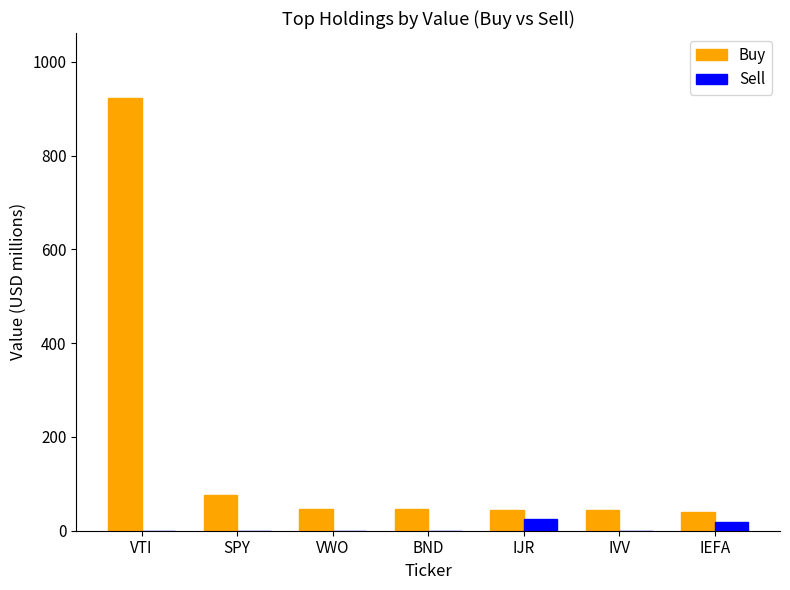

Which series has the largest total across all categories?

Buy